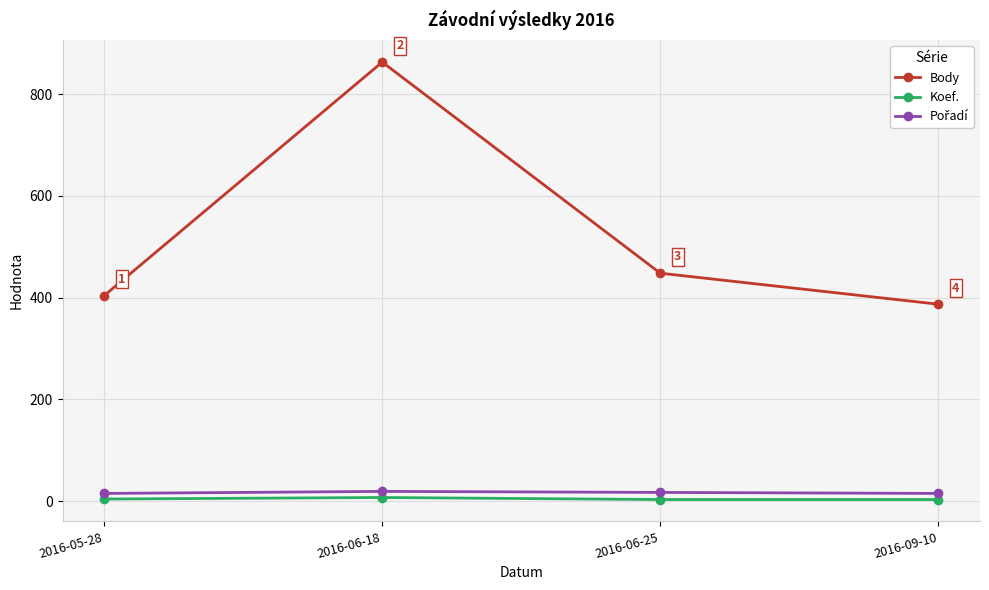

True or false: Koef. and Body intersect in this chart.

False